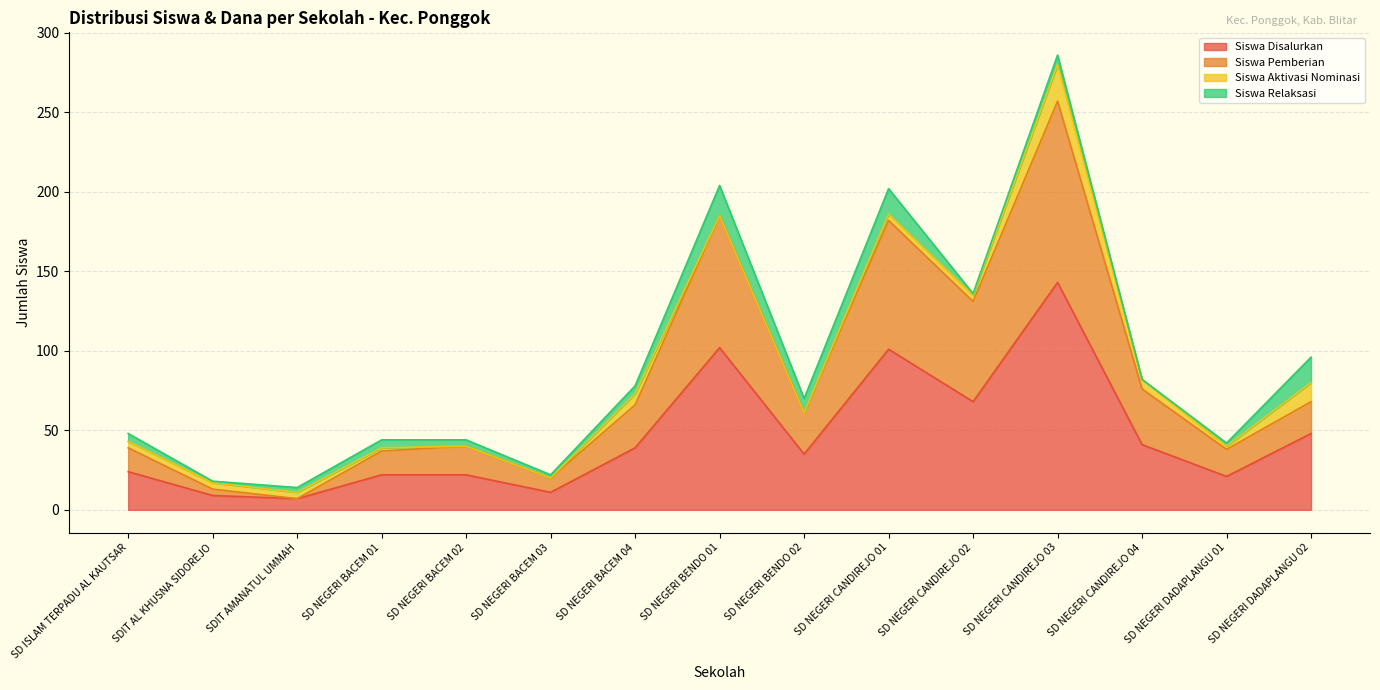

The Siswa Disalurkan series shows 48 at SD NEGERI DADAPLANGU 02. True or false?

True